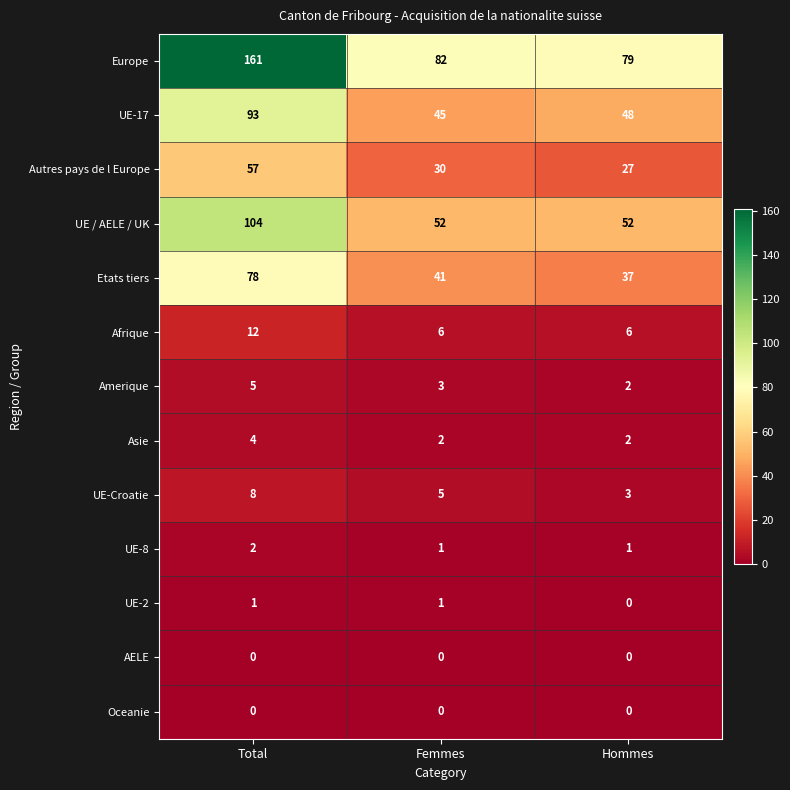

What is the average value of the Asie series?

3